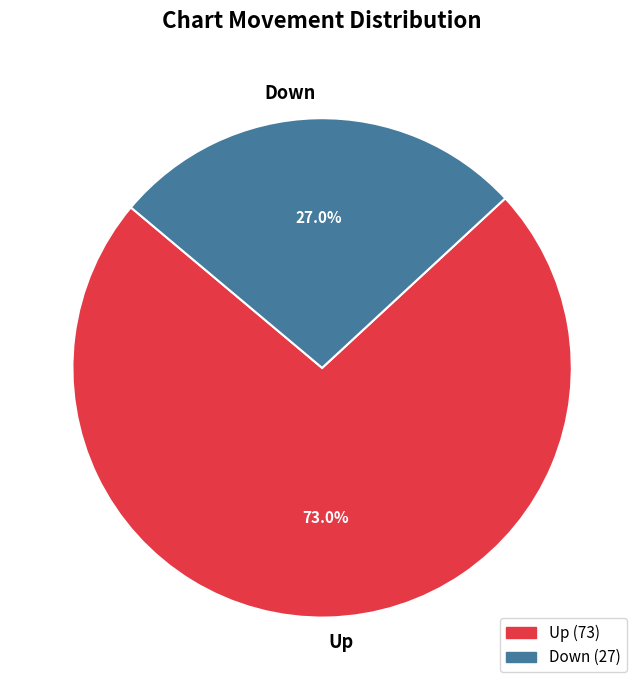

Combined, what portion of the pie is Down and Up?

100.0%